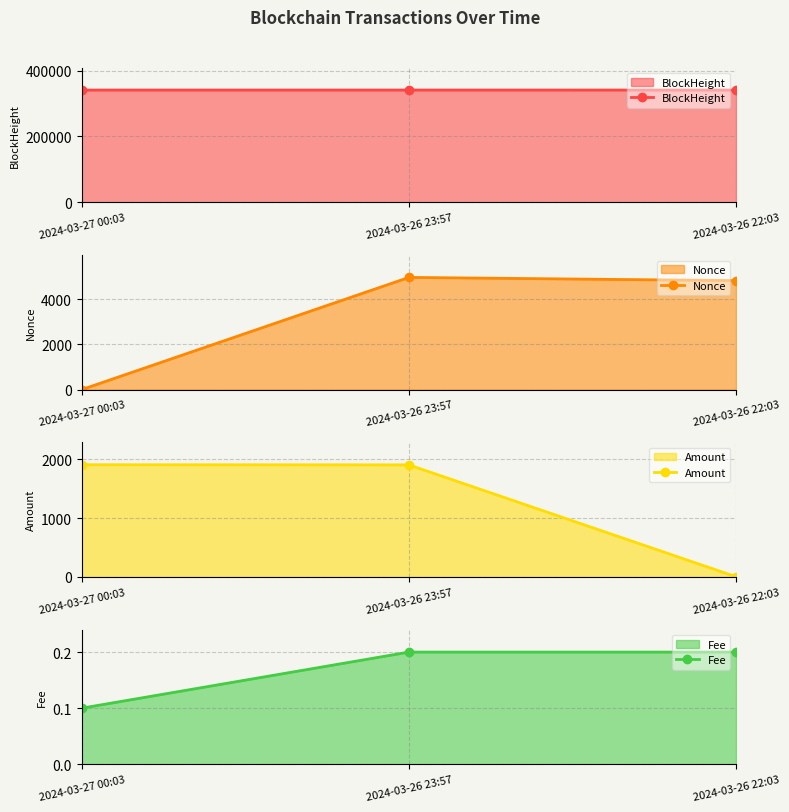

What are all the series names shown in the legend?

BlockHeight, Nonce, Amount, Fee